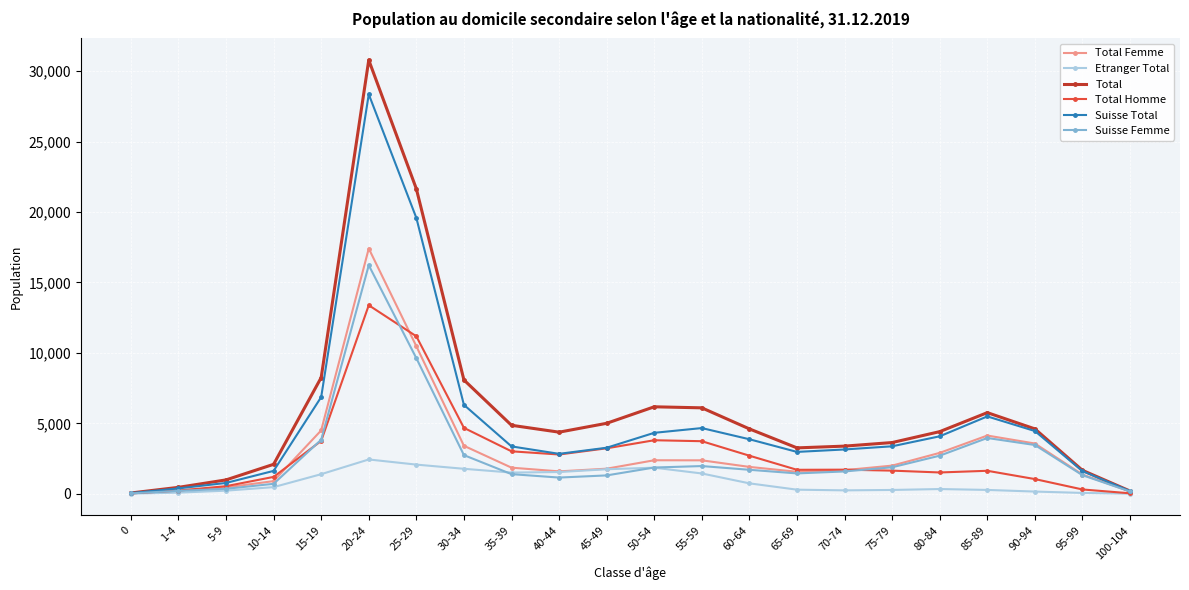

Rank the series by their maximum value, from highest to lowest.

Total, Suisse Total, Total Femme, Suisse Femme, Total Homme, Etranger Total